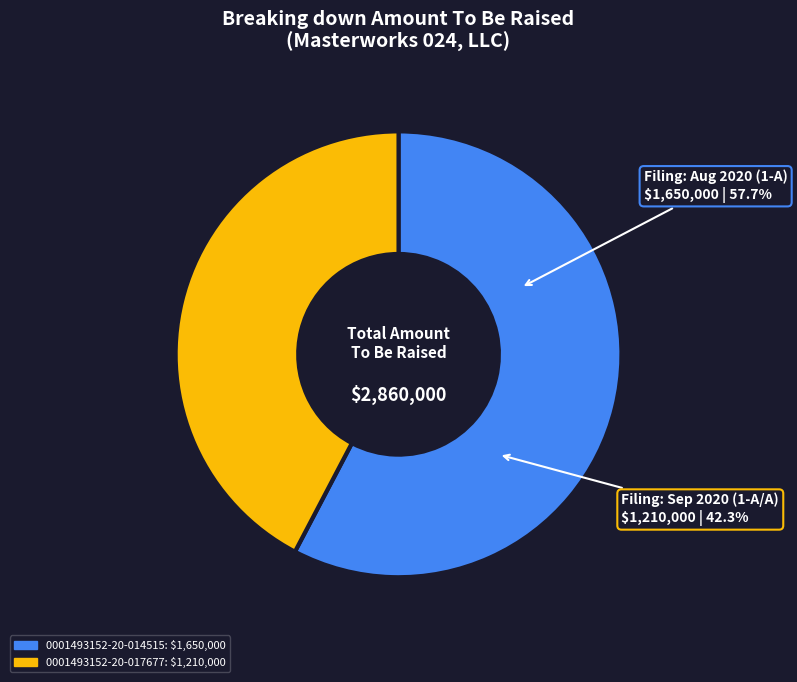

How many slices are in this pie chart?

2